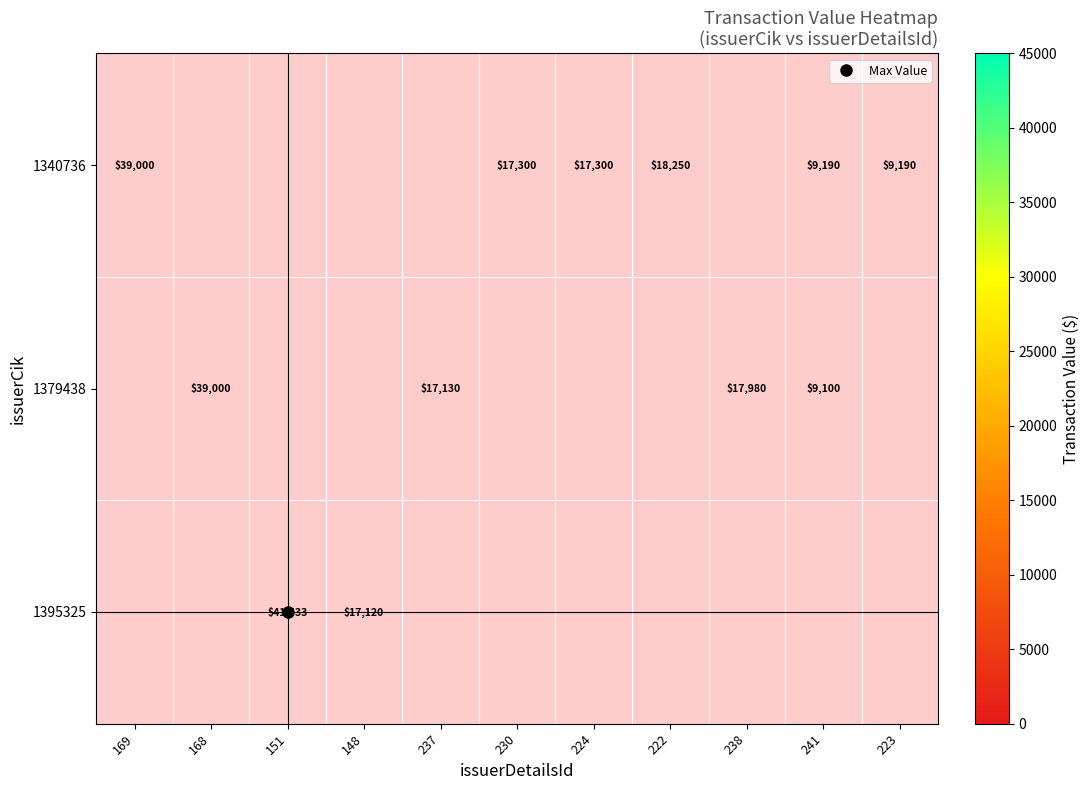

Which series changed the most between 169 and 224?

1340736